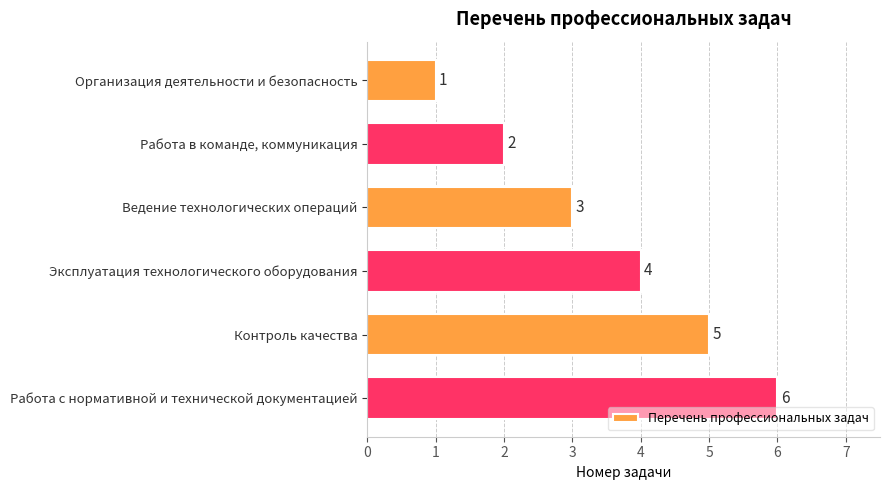

What is the minimum value shown in the chart?

1